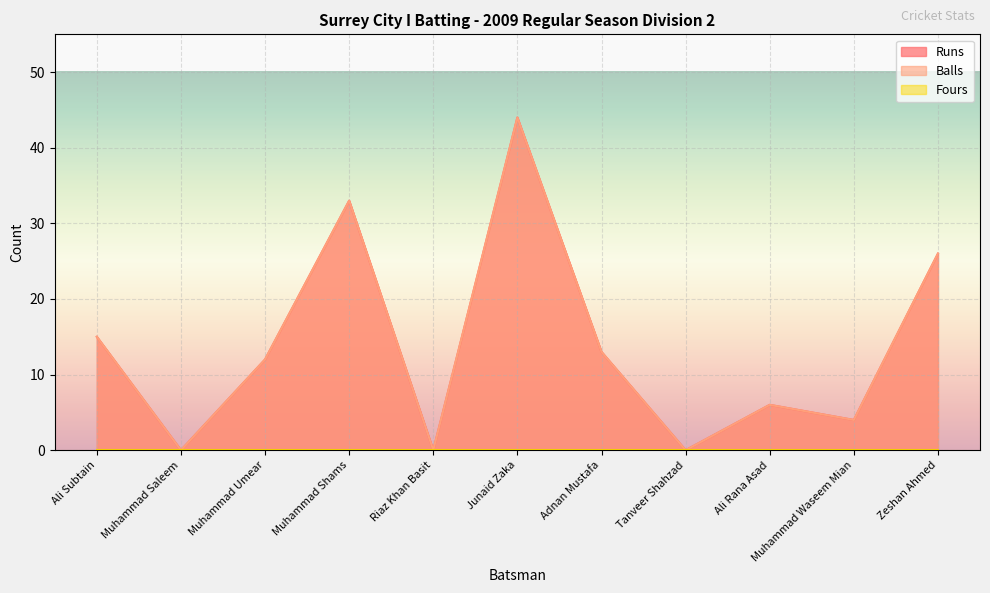

Where is the first local minimum for Runs?

Muhammad Saleem